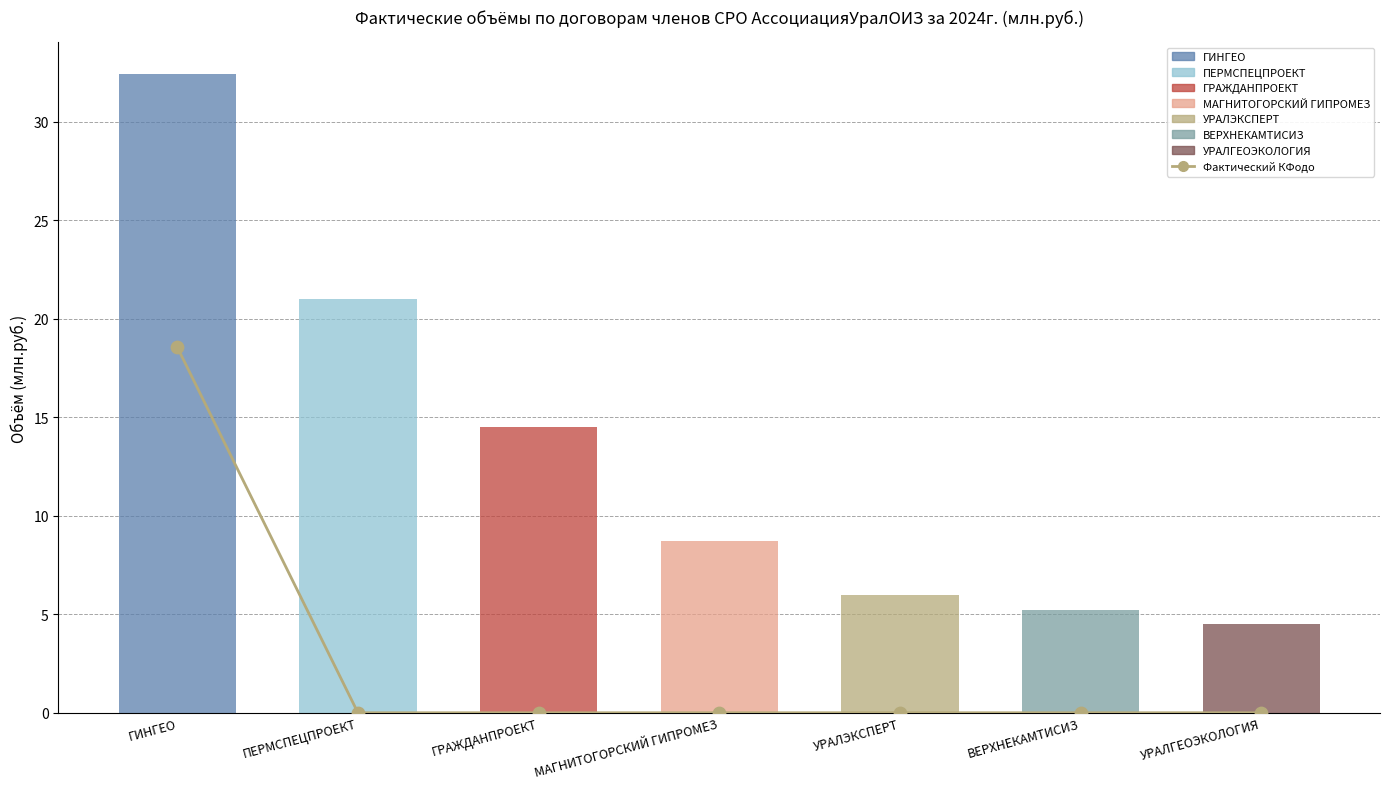

Which has a higher value, УРАЛГЕОЭКОЛОГИЯ or ГРАЖДАНПРОЕКТ?

УРАЛГЕОЭКОЛОГИЯ